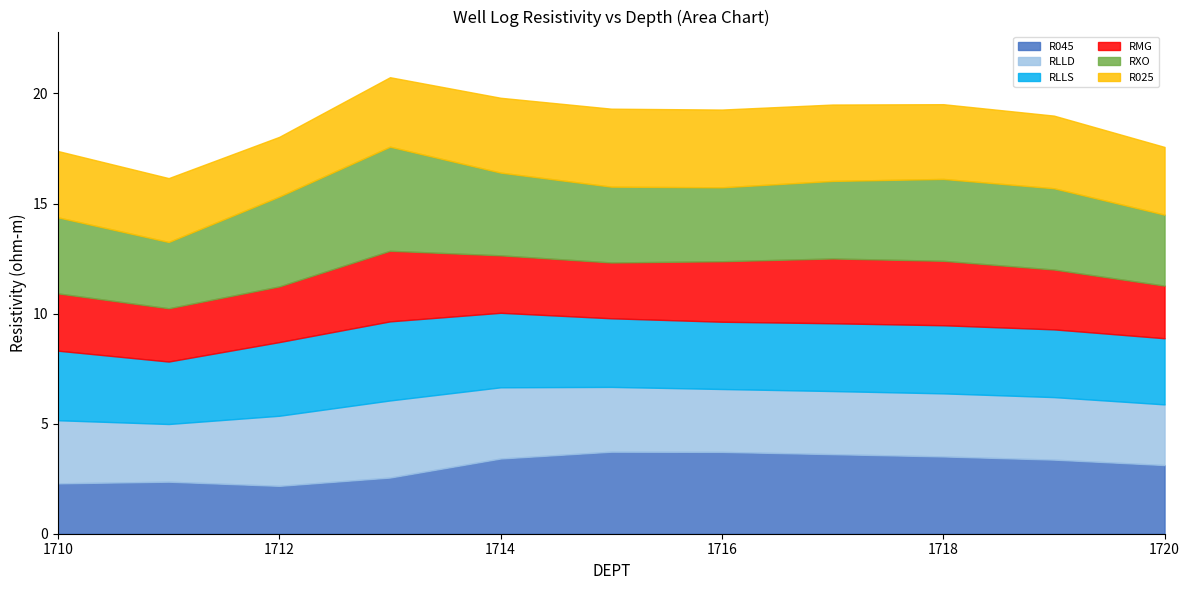

Does the chart display data point markers on the line(s)?

No